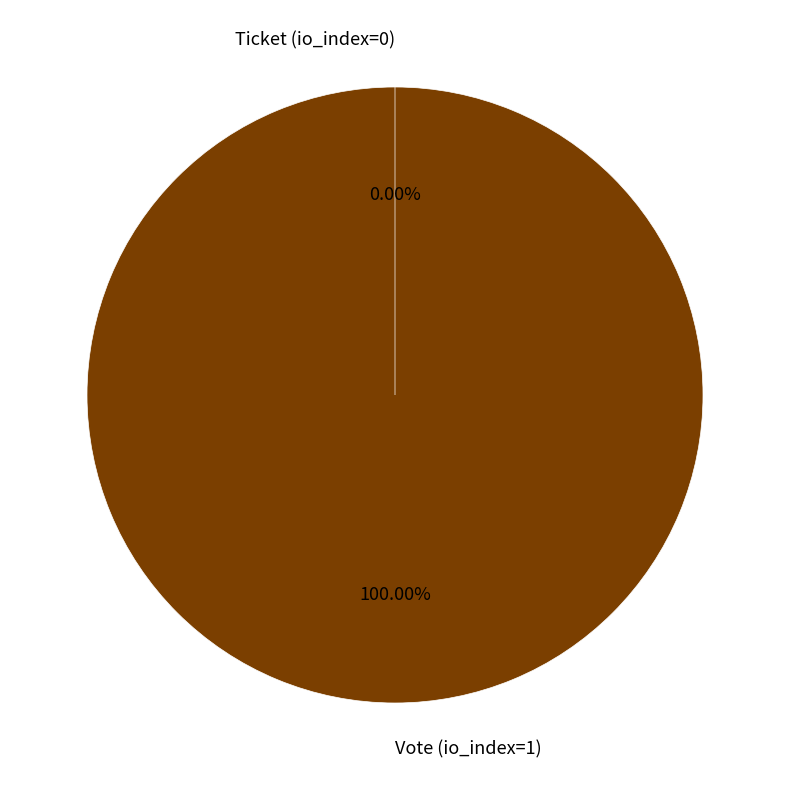

Count the number of slices in the pie.

2